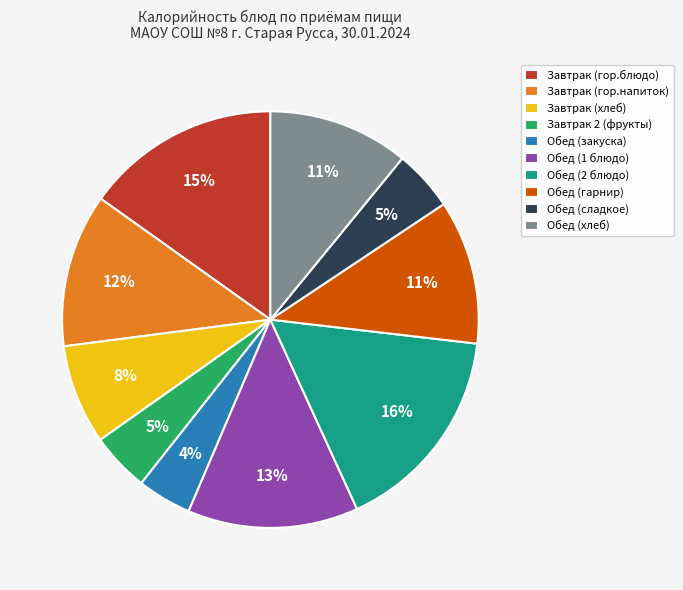

True or false: Обед (2 блюдо) accounts for 23% of the total.

False